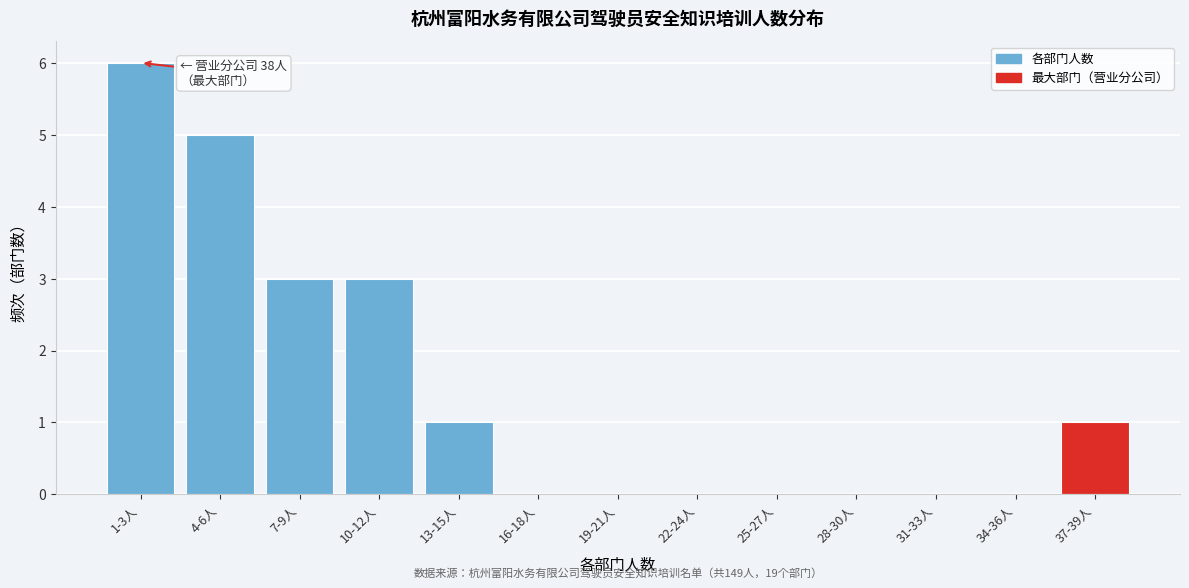

Reading left to right, what are all the values shown in this chart?

1-3人=6	4-6人=5	7-9人=3	10-12人=3	13-15人=1	16-18人=0	19-21人=0	22-24人=0	25-27人=0	28-30人=0	31-33人=0	34-36人=0	37-39人=1